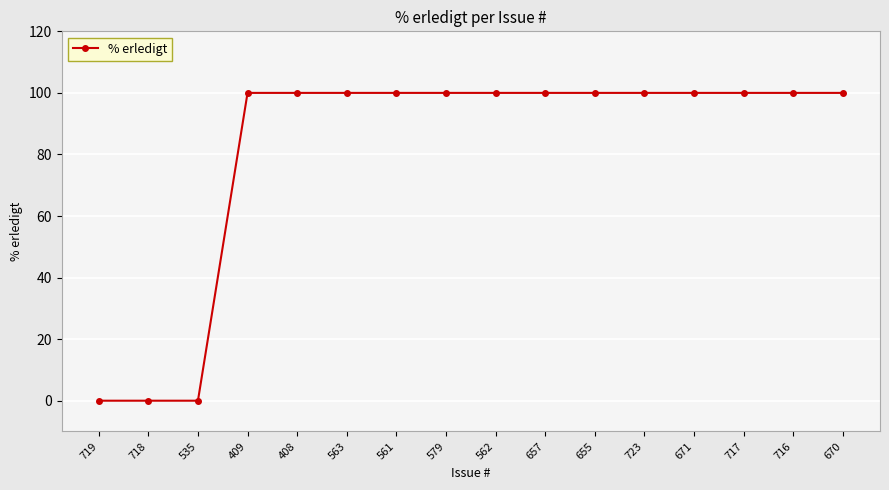

What is the maximum value shown in the chart?

100